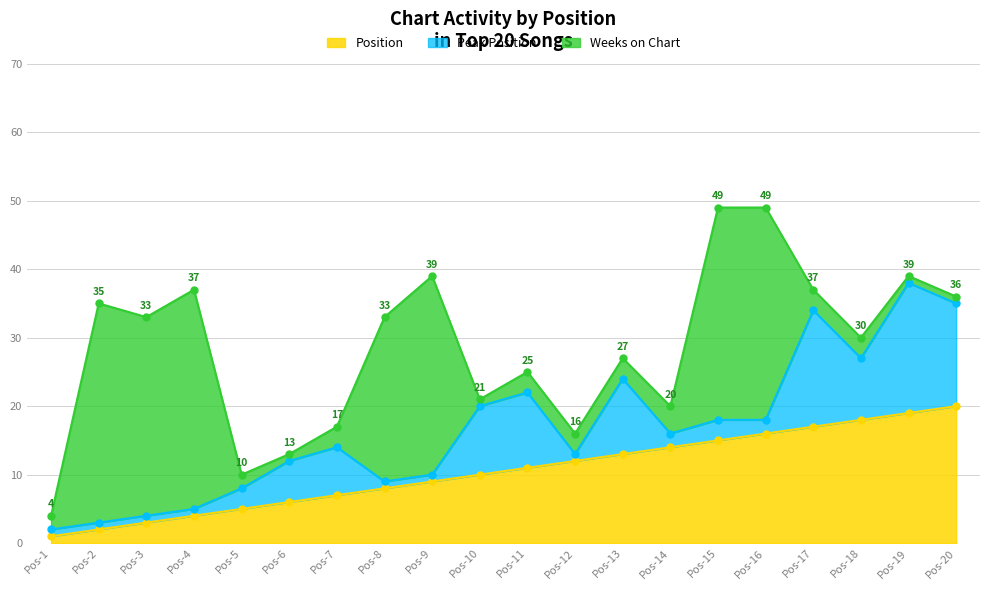

What is the value of the Position point at the 14th from the left?

14